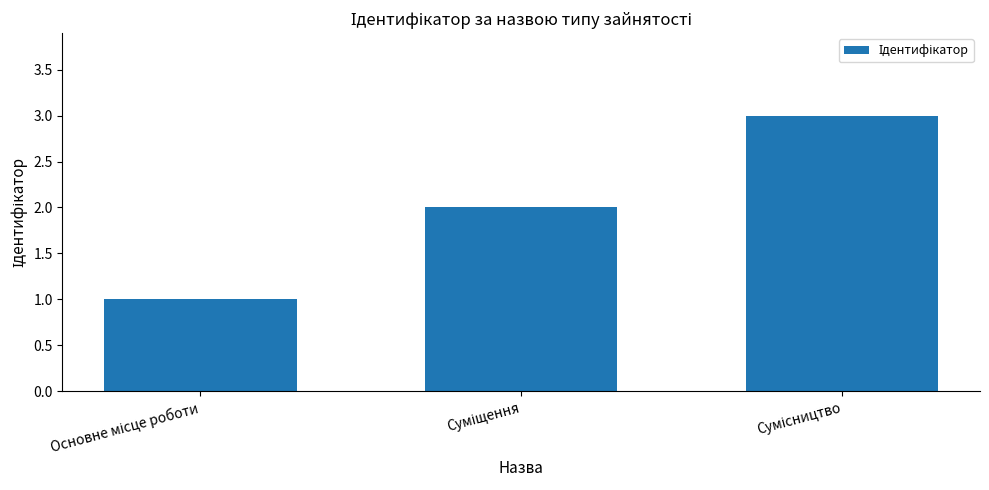

What is the sum of all values?

6